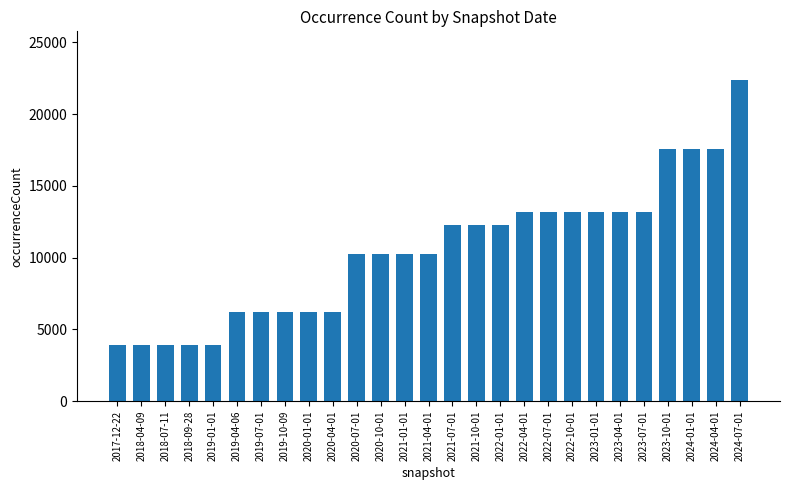

What is the approximate value at 2023-04-01, to the nearest 10?

13200